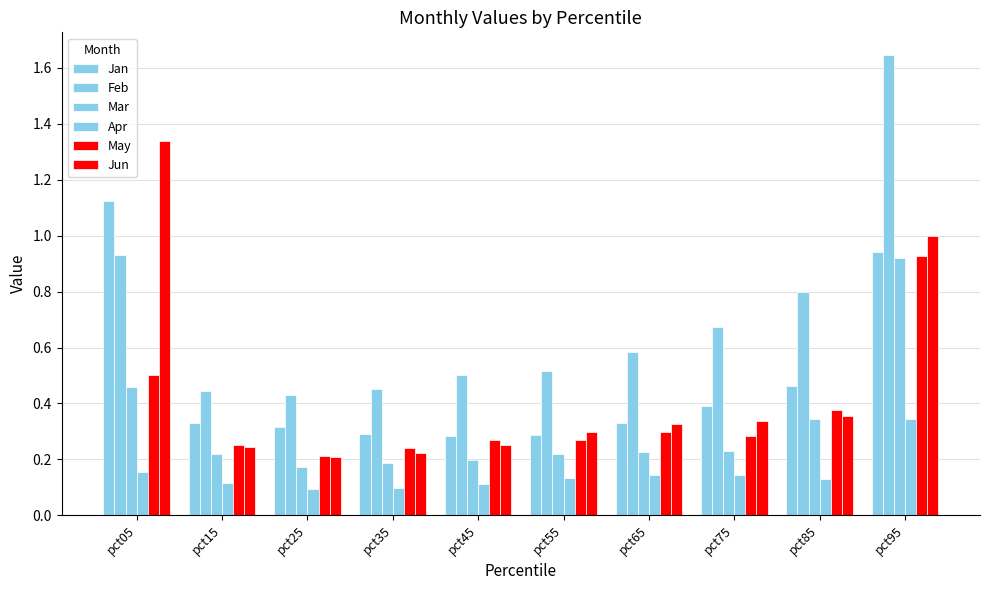

At which label does Jan reach its peak?

pct05